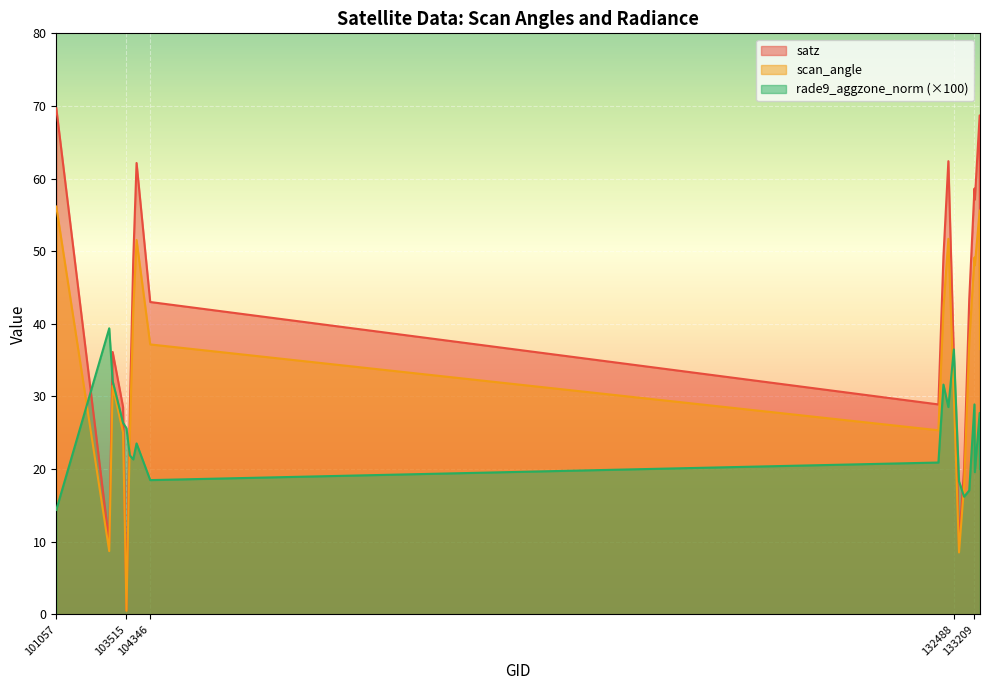

What is the sum of the rade9_aggzone_norm values at 132296 and 103868?

52.1